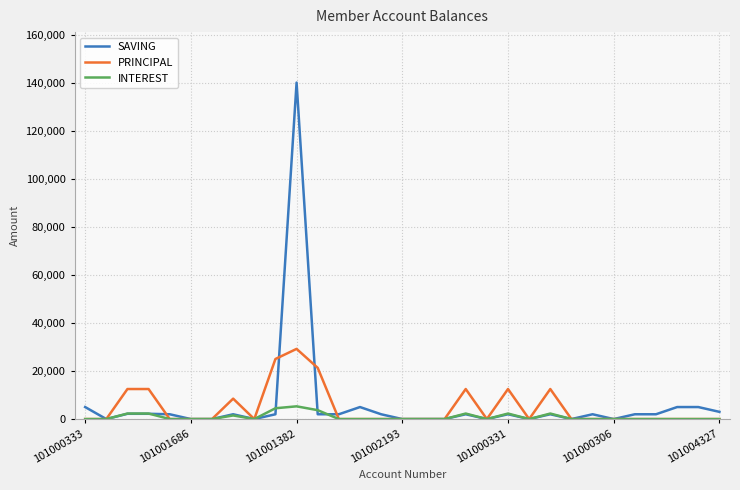

What is the maximum value shown in the chart?

140000